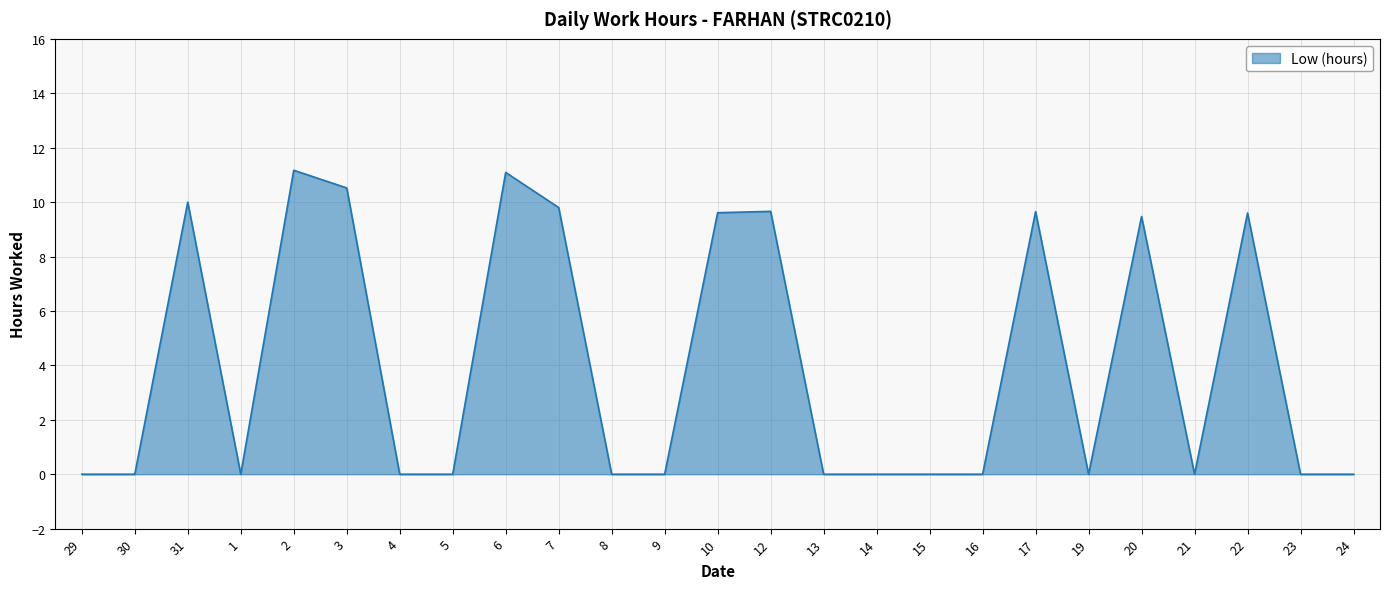

What is the average value?

4.0